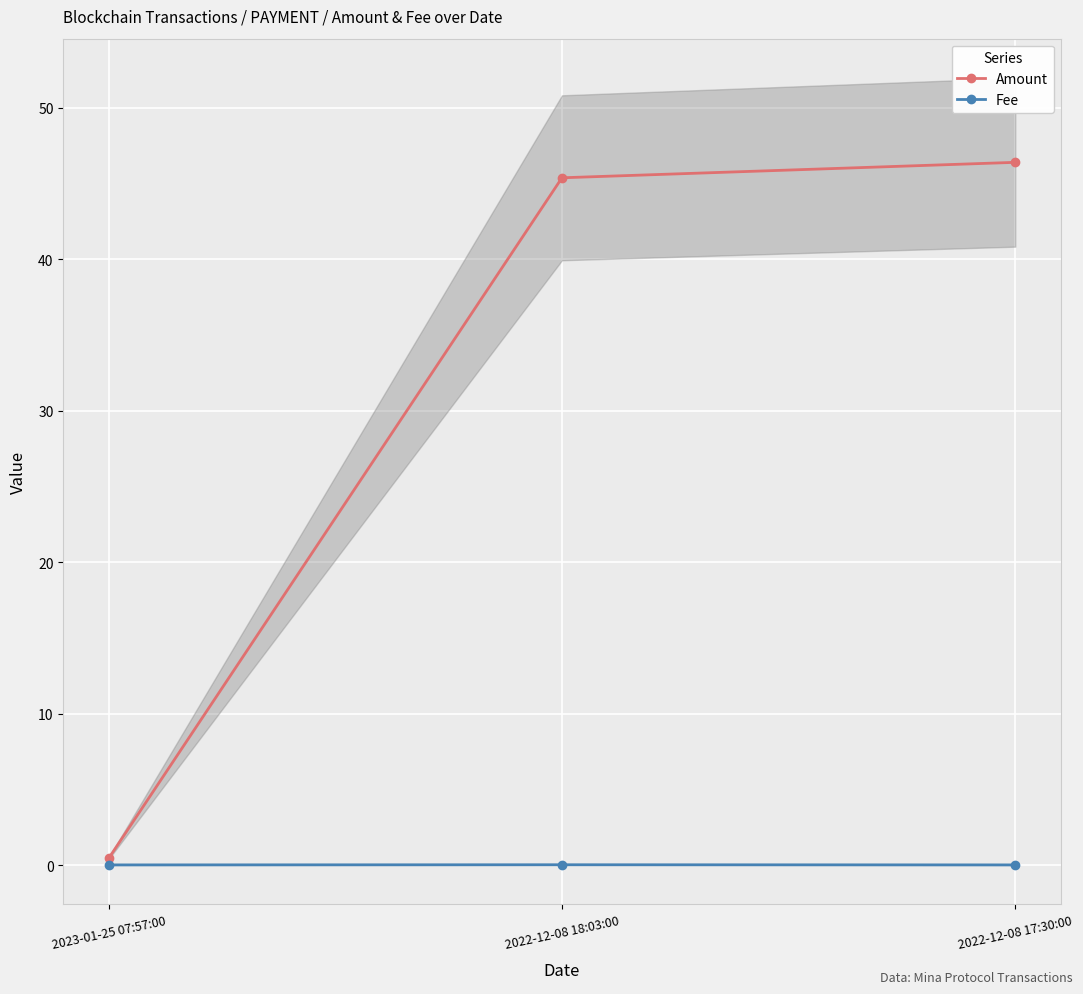

Is this an area chart (filled region under the line)?

No